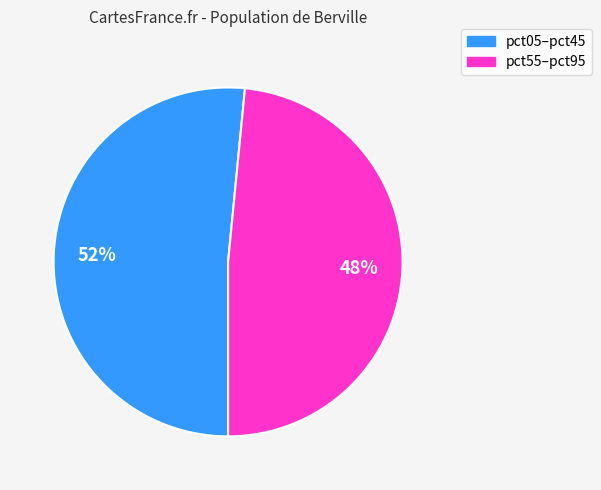

Is there any slice that represents more than half of the pie?

Yes